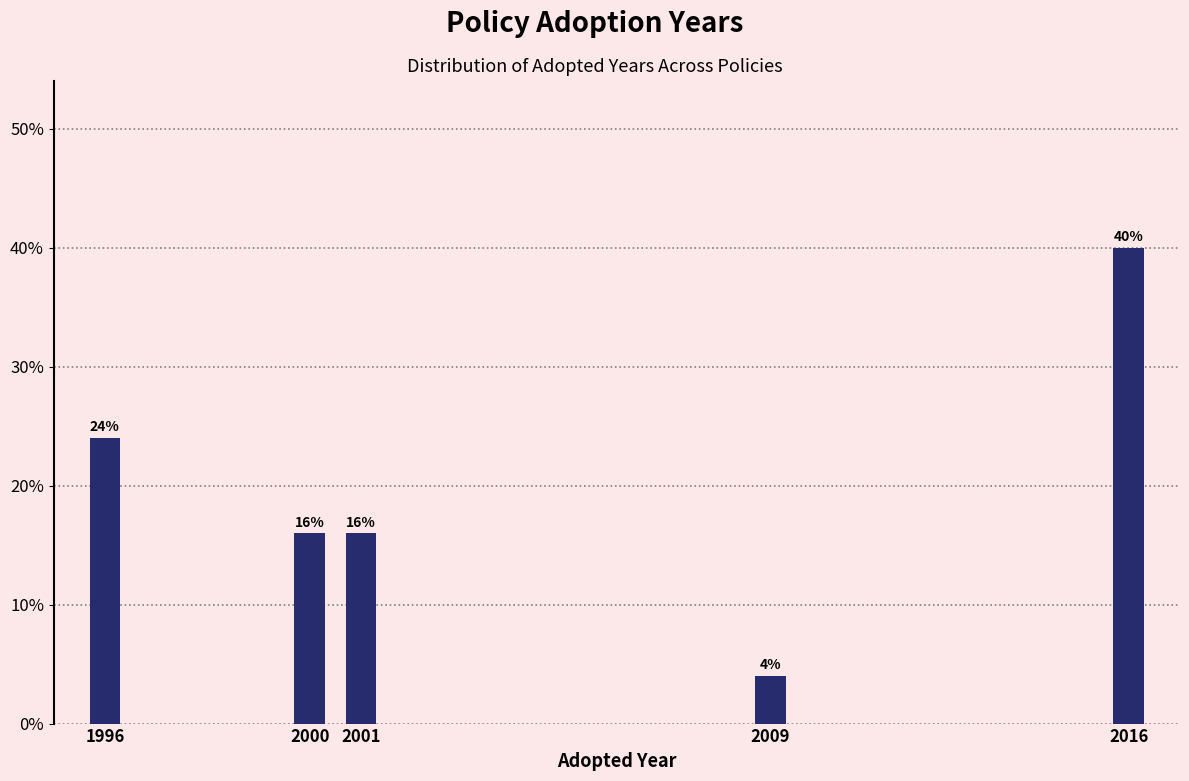

Reading right to left, list all the values displayed in this chart.

40	4	16	16	24